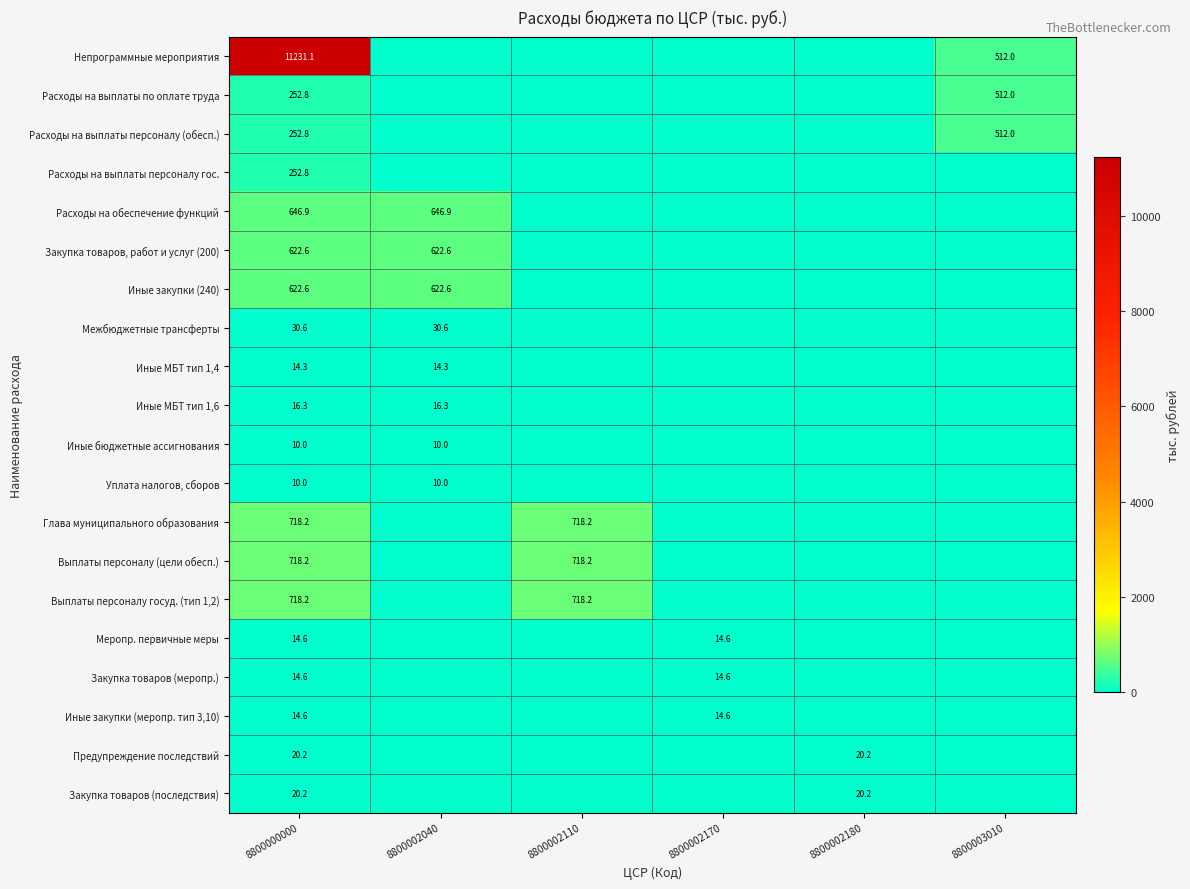

What is the total value across all series at 8800000000?

16201.6